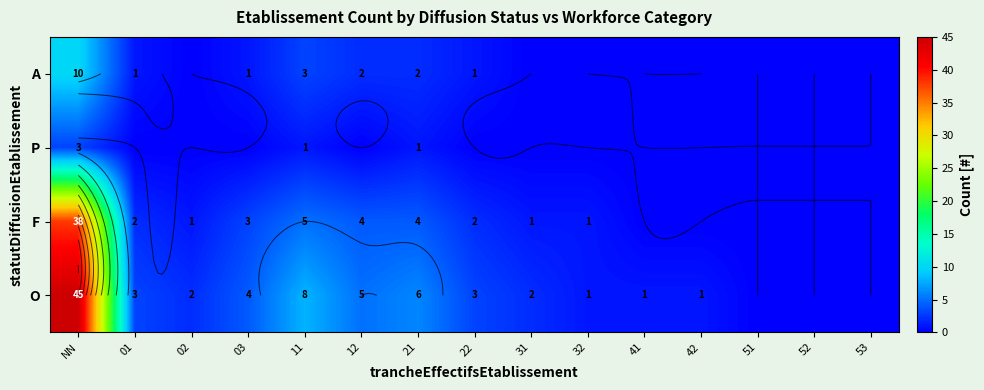

What is the difference between the maximum and minimum values in the O series?

45